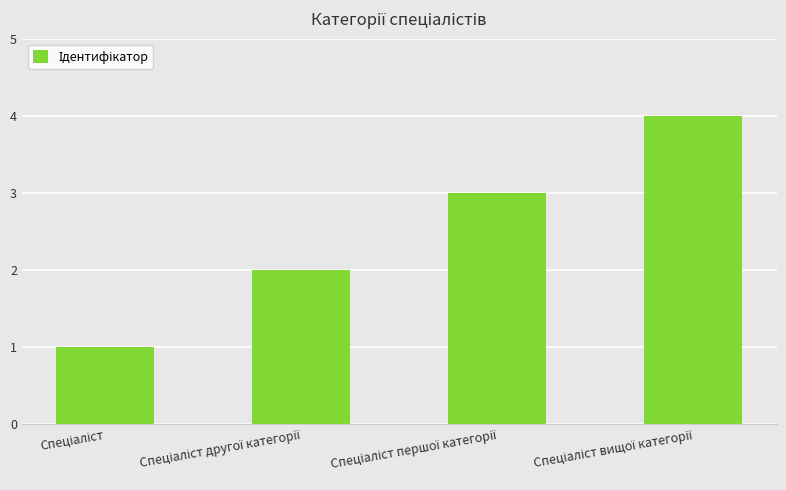

What is the difference between the maximum and minimum values?

3